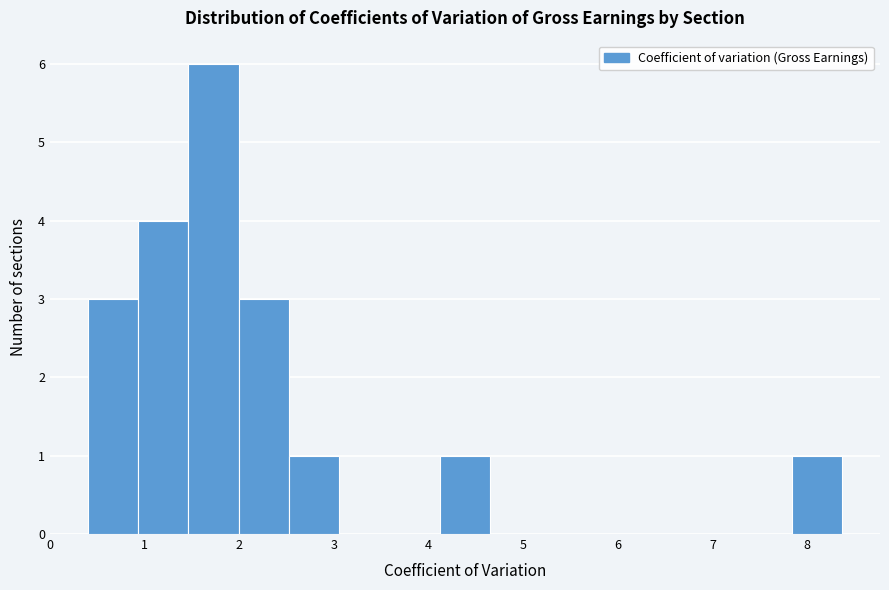

How tall is the bar that spans 7.8 to 8.4 on the x-axis? Neither the bar edges nor the heights are printed on the chart, so give them approximately, as read against the axes.

1